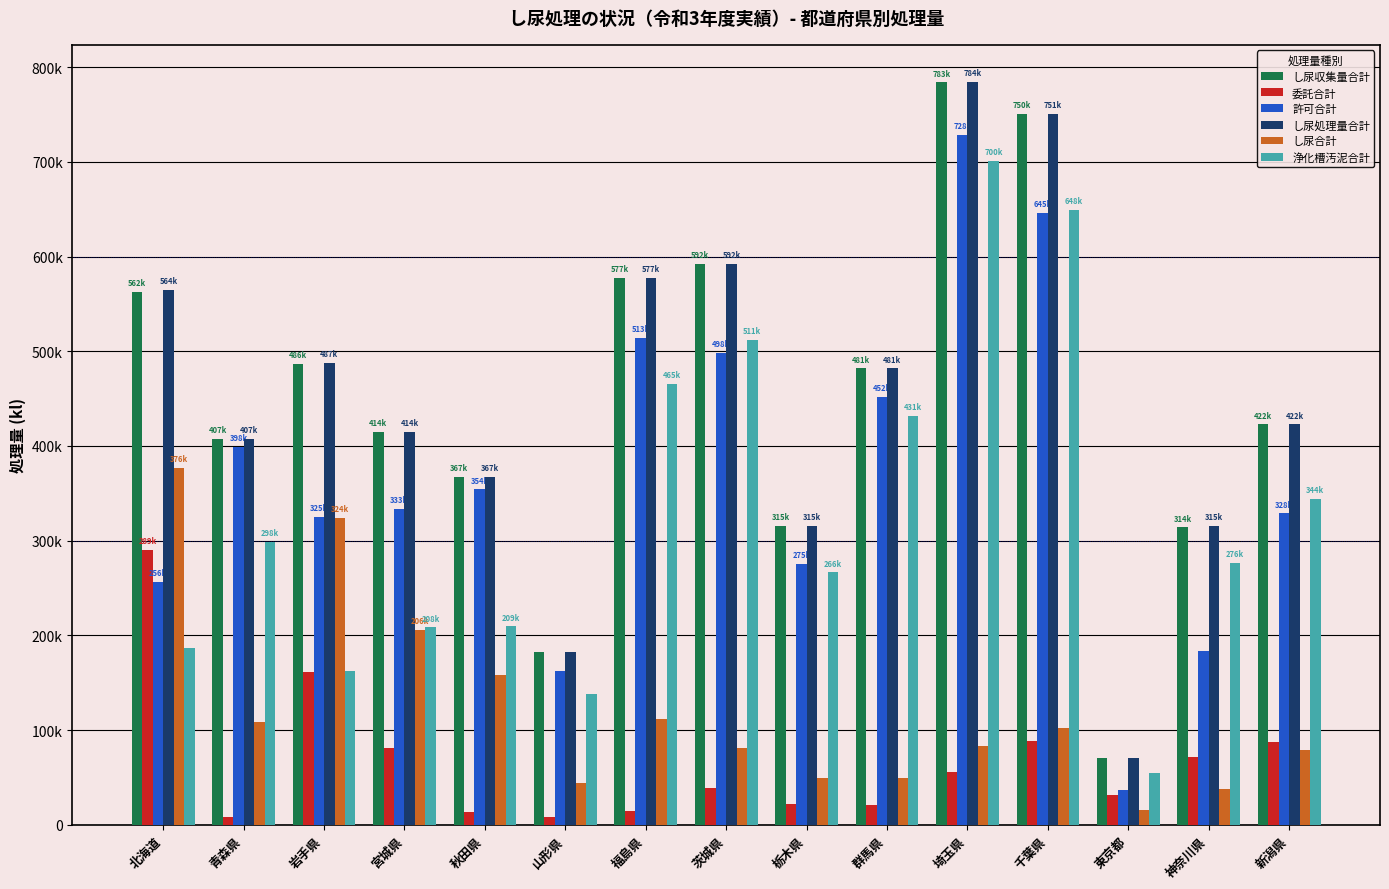

Reading left to right, transcribe all the data shown in this chart.

し尿収集量合計: 562866	407223	486836	414552	367426	182145	577626	592608	315522	481781	783885	750809	70085	314137	422825
委託合計: 289874	8366	161636	80950	13186	7656	14308	38972	21429	21297	55457	88287	31801	71633	87198
許可合計: 256124	398857	325200	333602	354240	161839	513811	498463	275373	452166	728428	645785	36416	183515	328911
し尿処理量合計: 564480	407223	487411	414552	367426	182145	577679	592647	315522	481809	784344	751042	70144	315811	422864
し尿合計: 376600	108855	324429	206134	157903	44166	112109	80810	48916	49844	83124	101885	15704	37569	78441
浄化槽汚泥合計: 186330	298368	162407	208418	209523	137979	465517	511798	266606	431937	700761	648924	54381	276568	344384